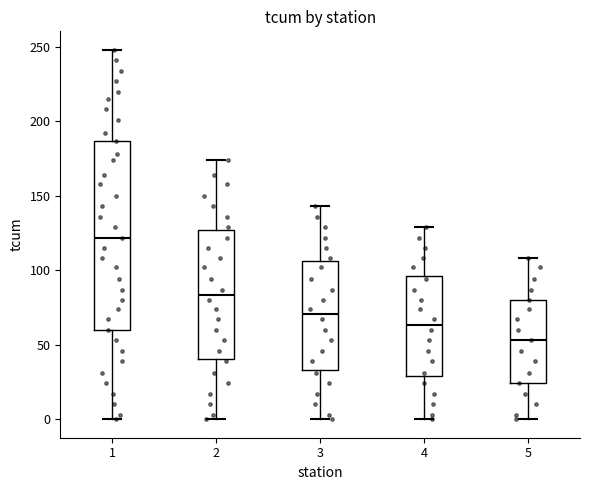

Reading left to right, transcribe this box plot: for each box, give where its median line is, the range the box spans, and where its two whiskers end, as read against the y-axis. The values are not printed on the chart, so give them approximately, as read against the axis.

1: median 120, box 60 to 185, whiskers 0 to 250
2: median 85, box 40 to 125, whiskers 0 to 175
3: median 70, box 35 to 105, whiskers 0 to 145
4: median 65, box 30 to 95, whiskers 0 to 130
5: median 55, box 25 to 80, whiskers 0 to 110